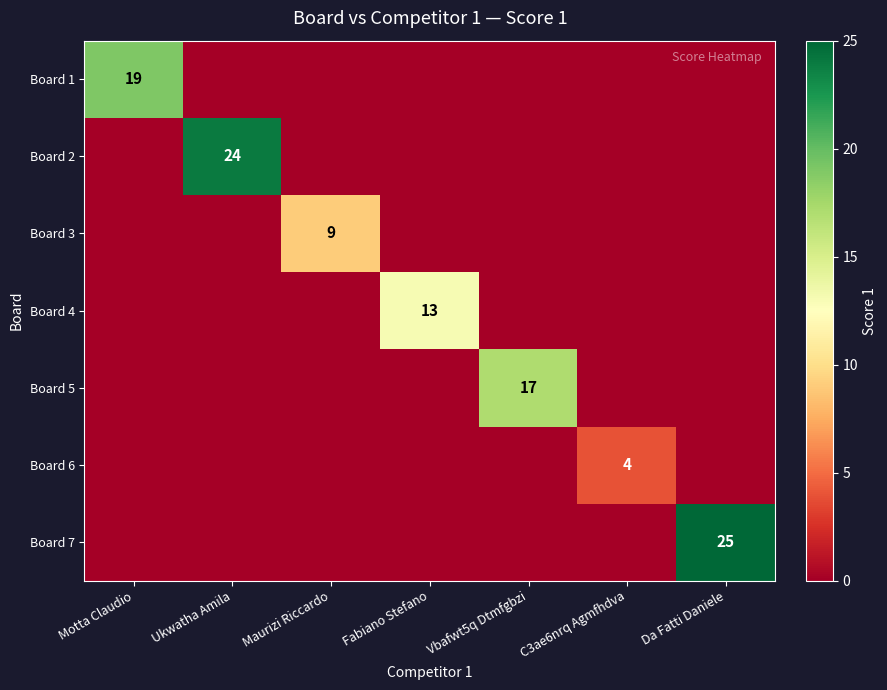

True or false: Board 1 has a value of 25 at Motta Claudio.

False